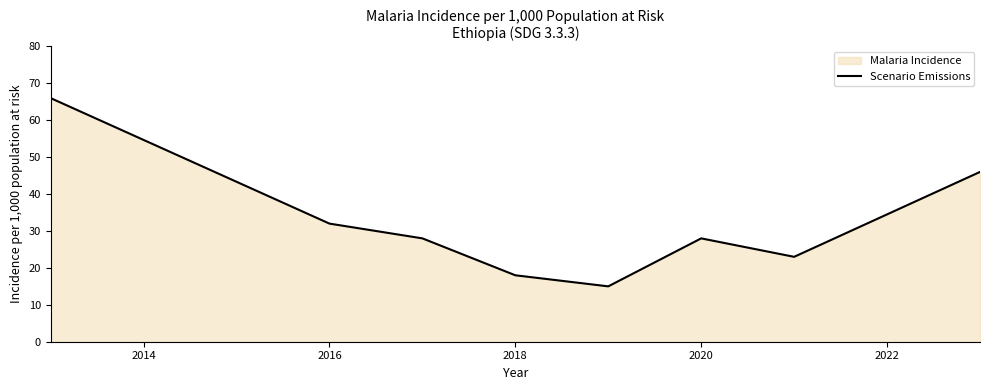

What is the average value?

32